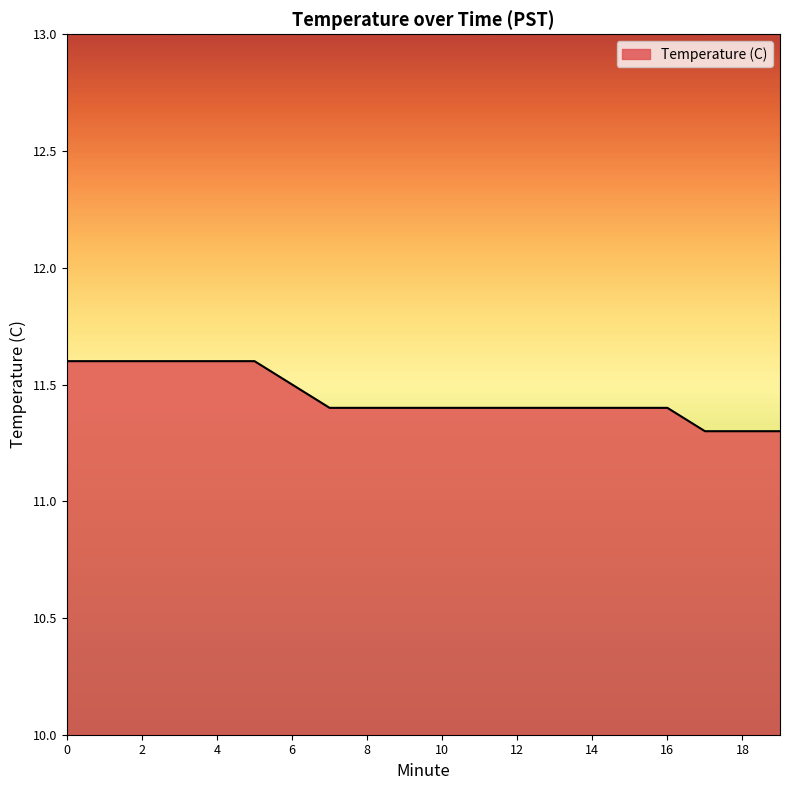

What is the smallest value displayed?

11.3